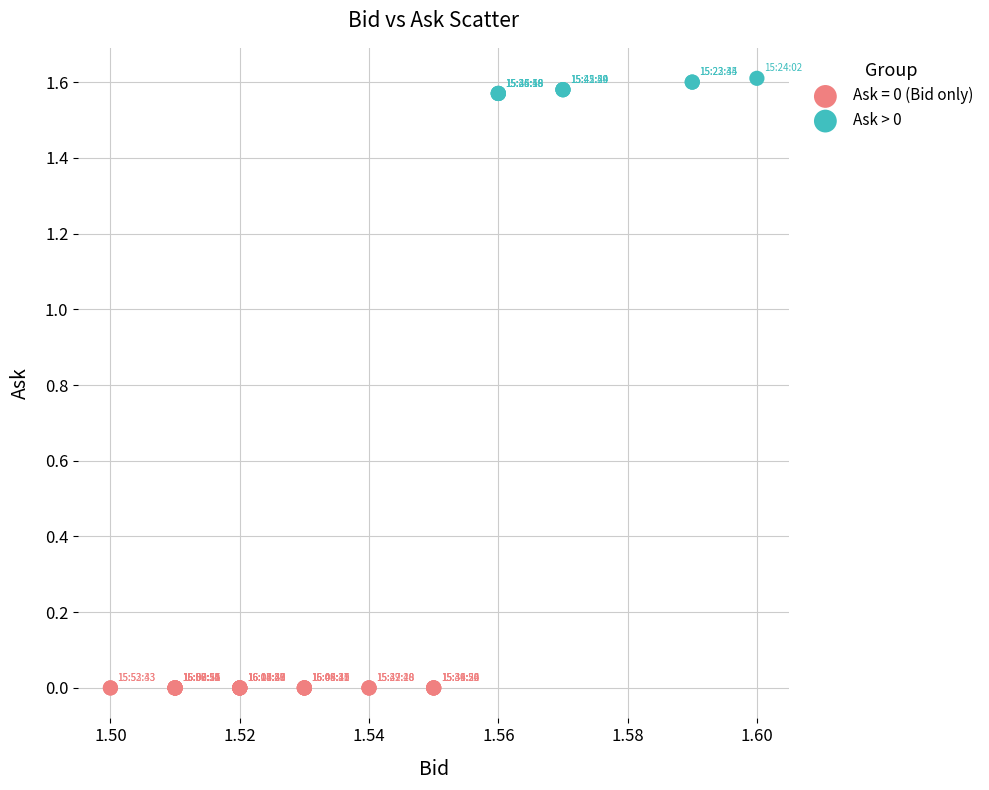

Which series reaches the maximum Y coordinate?

Ask > 0